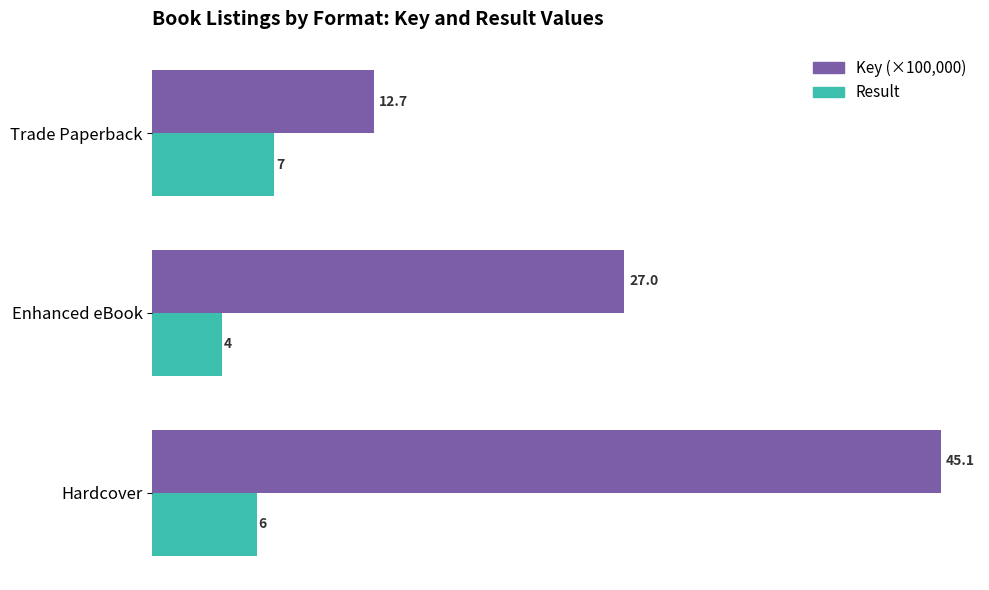

What is the average value of the Result series?

5.7